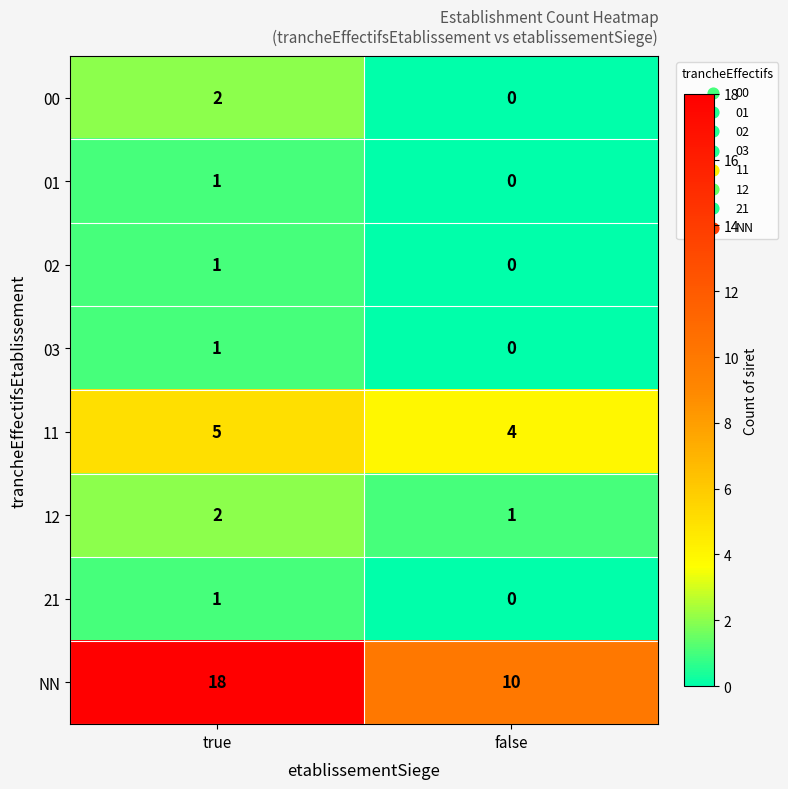

How many series are shown in this chart?

8